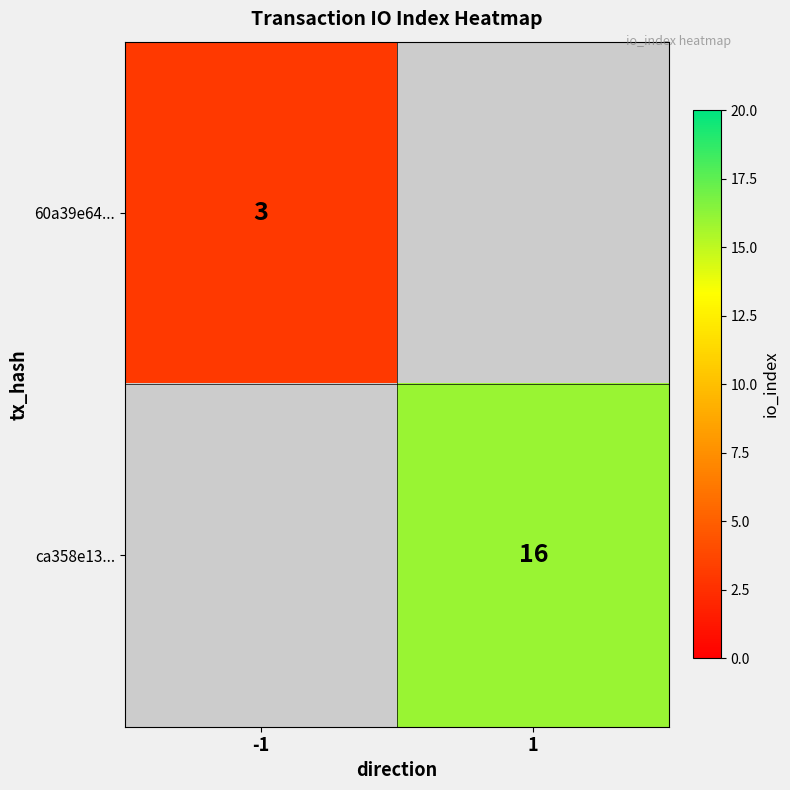

True or false: ca358e13... has a value of 16 at 1.

True